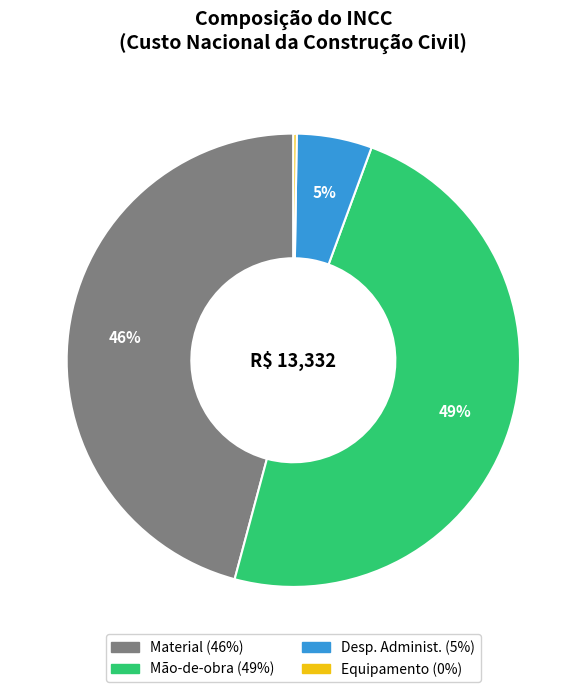

To the nearest percent, what is the average slice percentage?

25%